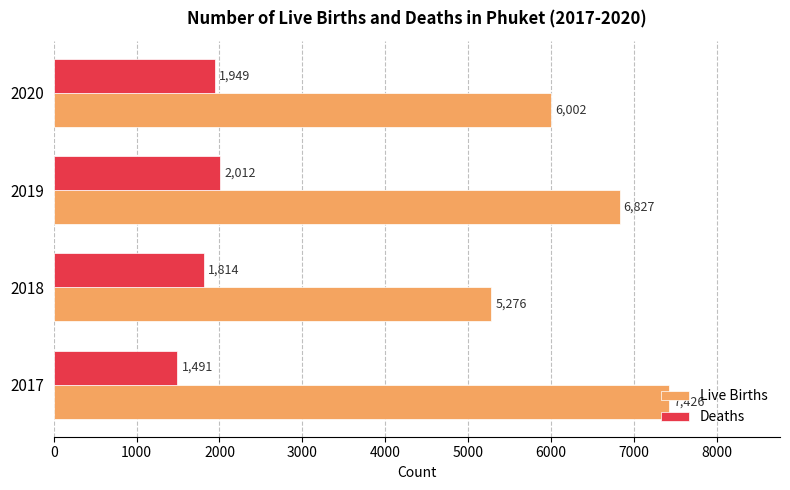

What is the sum of the Deaths values at 2018 and 2020?

3763